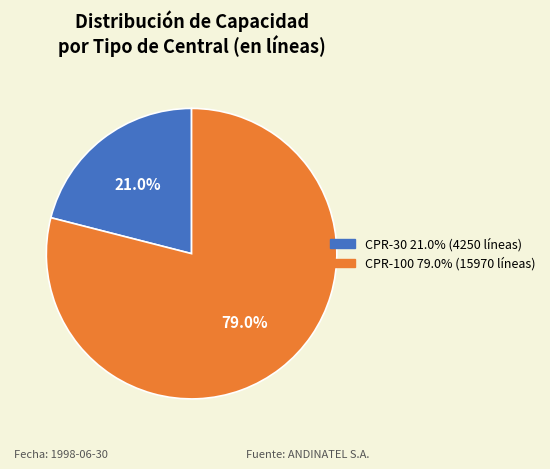

Does any single category account for the majority?

Yes